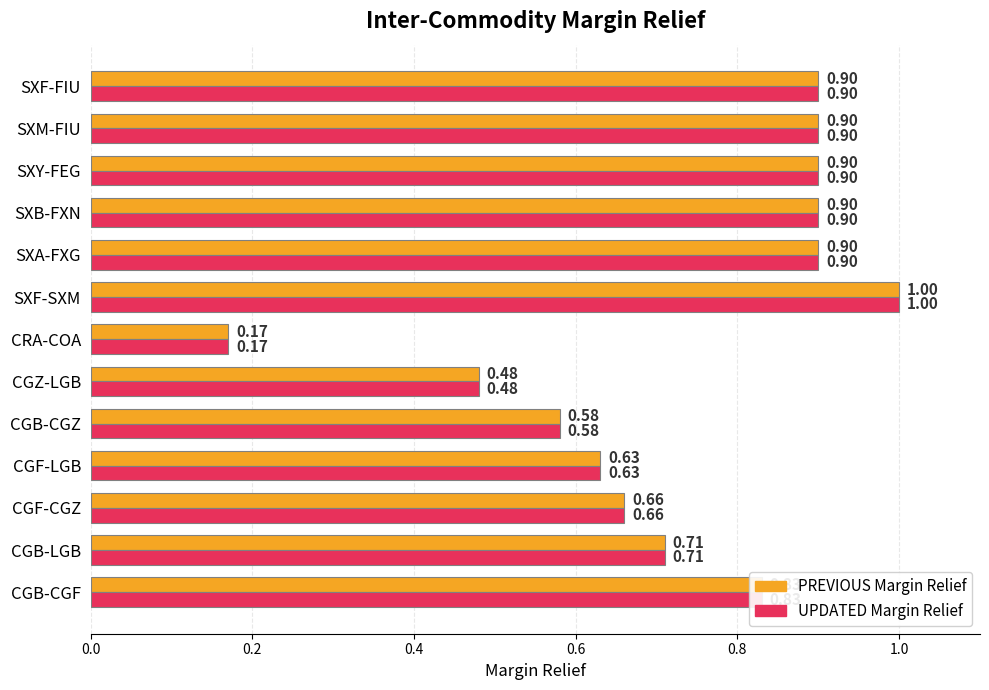

Where is UPDATED Margin Relief nearest to the value 0?

CRA-COA